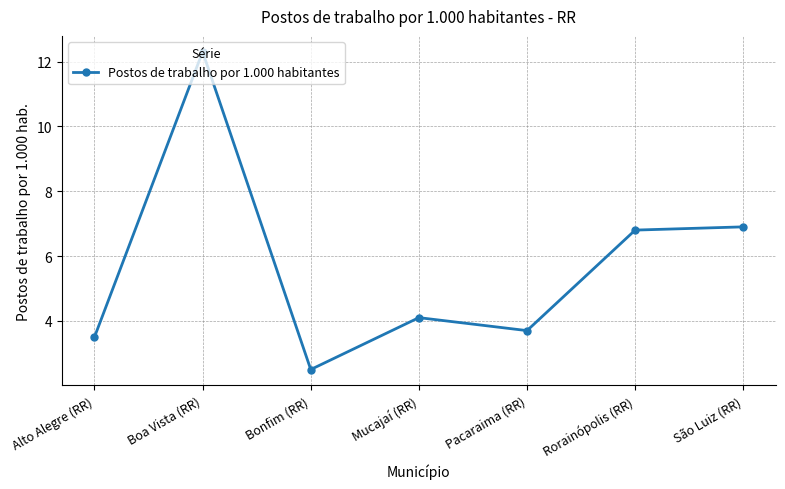

What is the difference between the maximum and minimum values?

9.8